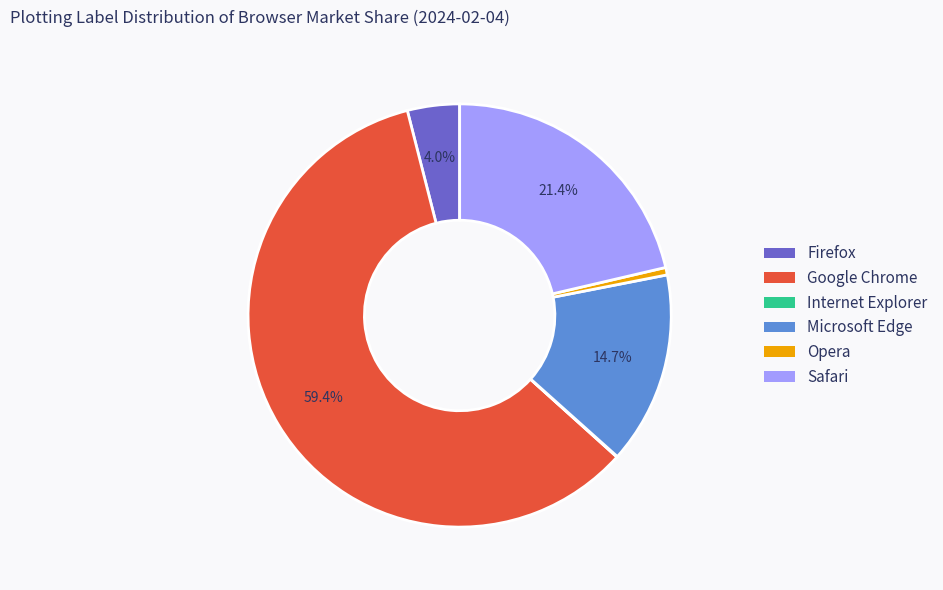

The Microsoft Edge slice represents 6% of the pie. True or false?

False